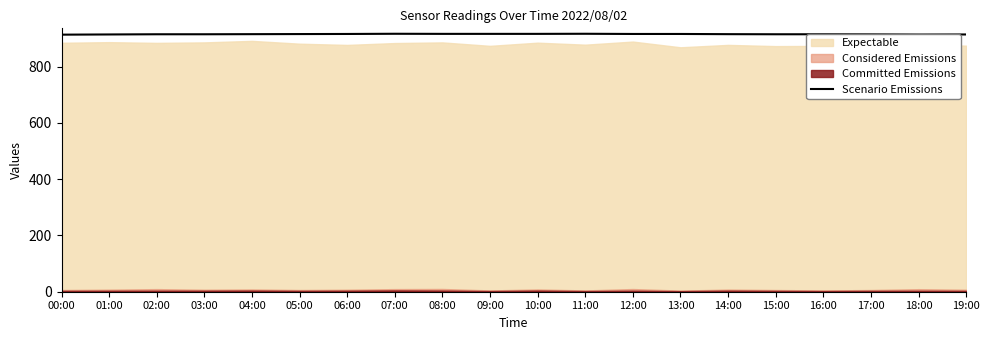

What is the label of the 14th point from the left?

13:00